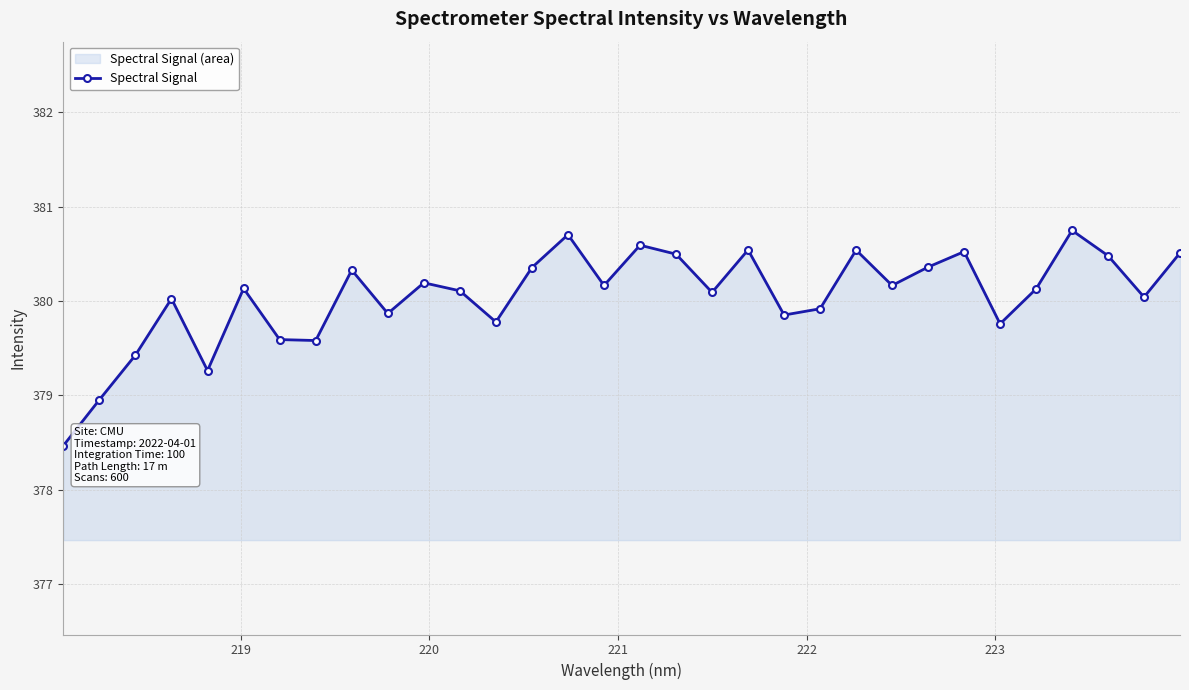

True or false: there are more than 0 points higher than both neighbors.

True